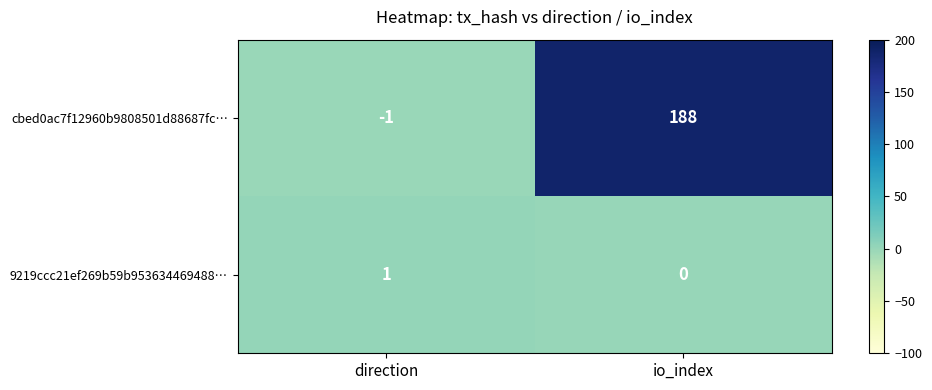

What is the smallest value displayed?

-1